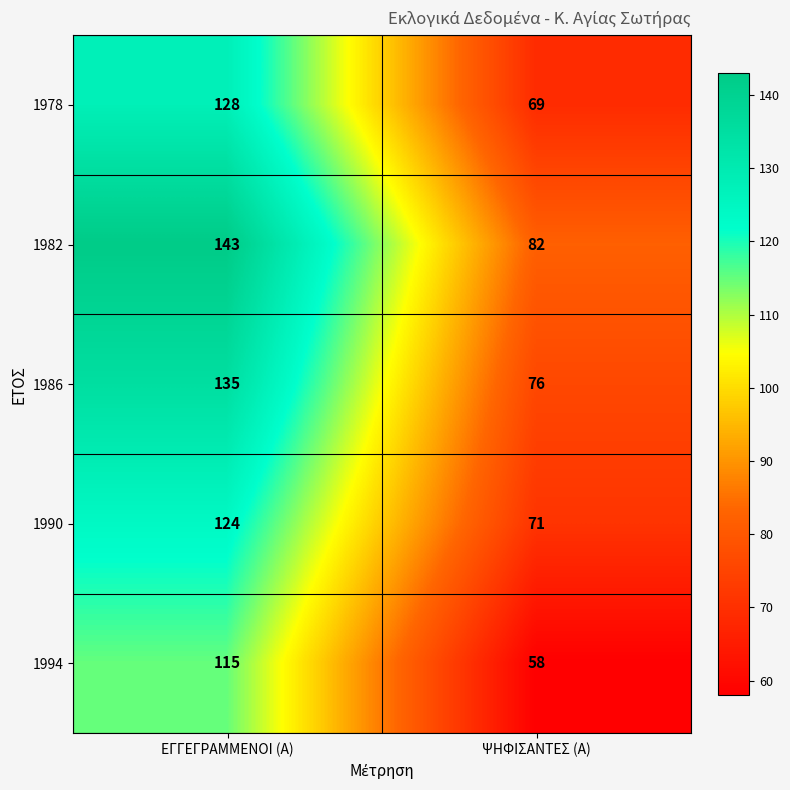

How many categories are shown in the chart?

2